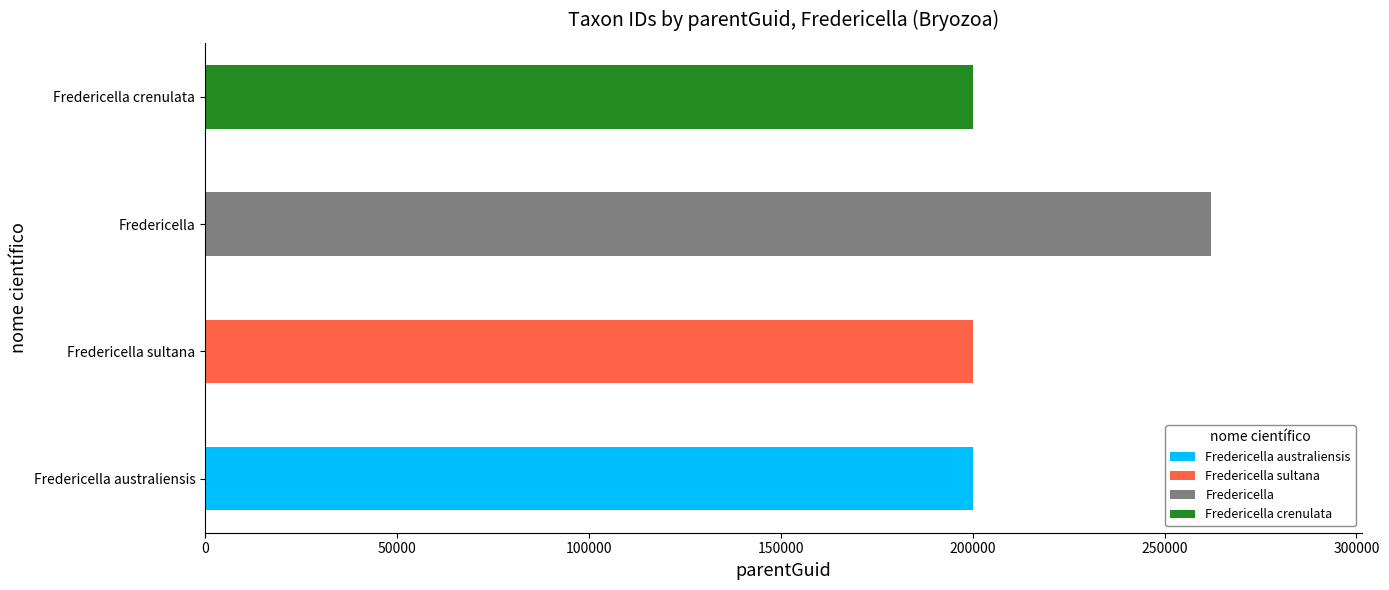

At which category is the sum across all series the highest?

Fredericella